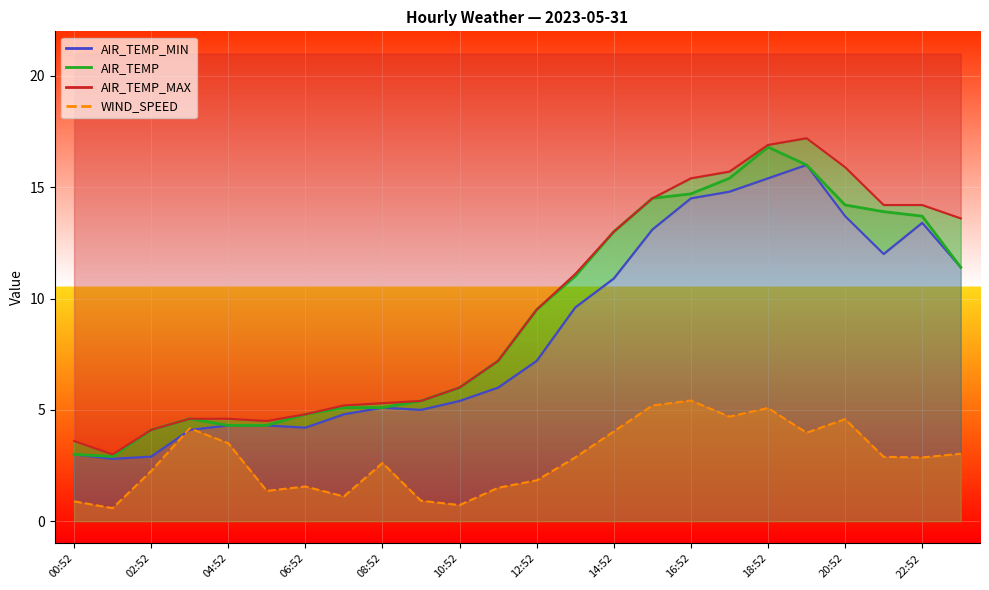

Reading left to right, list all the values displayed in this chart.

AIR_TEMP_MIN: 3.0	2.8	2.9	4.1	4.3	4.3	4.2	4.8	5.1	5.0	5.4	6.0	7.2	9.6	10.9	13.1	14.5	14.8	15.4	16.0	13.7	12.0	13.4	11.4
AIR_TEMP: 3.0	2.9	4.1	4.6	4.3	4.3	4.8	5.1	5.1	5.4	6.0	7.2	9.5	11.0	13.0	14.5	14.7	15.4	16.8	16.0	14.2	13.9	13.7	11.4
AIR_TEMP_MAX: 3.6	3.0	4.1	4.6	4.6	4.5	4.8	5.2	5.3	5.4	6.0	7.2	9.5	11.1	13.0	14.5	15.4	15.7	16.9	17.2	15.9	14.2	14.2	13.6
WIND_SPEED: 0.9	0.6	2.2	4.2	3.5	1.4	1.6	1.1	2.6	0.9	0.7	1.5	1.8	2.9	4.0	5.2	5.4	4.7	5.1	4.0	4.6	2.9	2.9	3.0